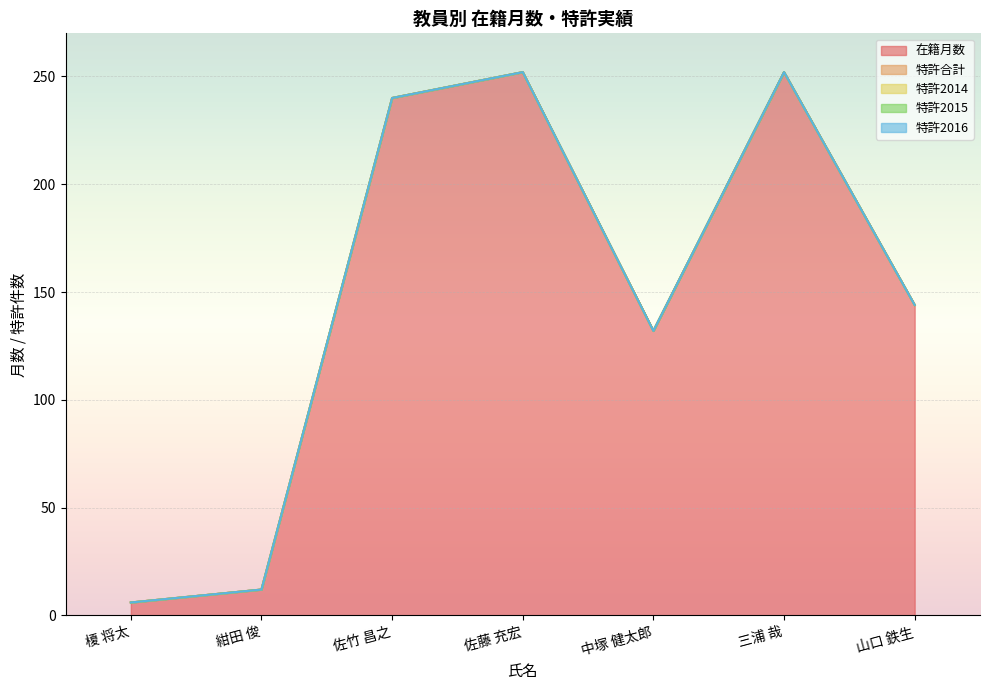

Reading right to left, transcribe all the data shown in this chart.

在籍月数: 山口 鉄生=144	三浦 哉=252	中塚 健太郎=132	佐藤 充宏=252	佐竹 昌之=240	紺田 俊=12	榎 将太=6
特許合計: 山口 鉄生=0	三浦 哉=0	中塚 健太郎=0	佐藤 充宏=0	佐竹 昌之=0	紺田 俊=0	榎 将太=0
特許2014: 山口 鉄生=0	三浦 哉=0	中塚 健太郎=0	佐藤 充宏=0	佐竹 昌之=0	紺田 俊=0	榎 将太=0
特許2015: 山口 鉄生=0	三浦 哉=0	中塚 健太郎=0	佐藤 充宏=0	佐竹 昌之=0	紺田 俊=0	榎 将太=0
特許2016: 山口 鉄生=0	三浦 哉=0	中塚 健太郎=0	佐藤 充宏=0	佐竹 昌之=0	紺田 俊=0	榎 将太=0